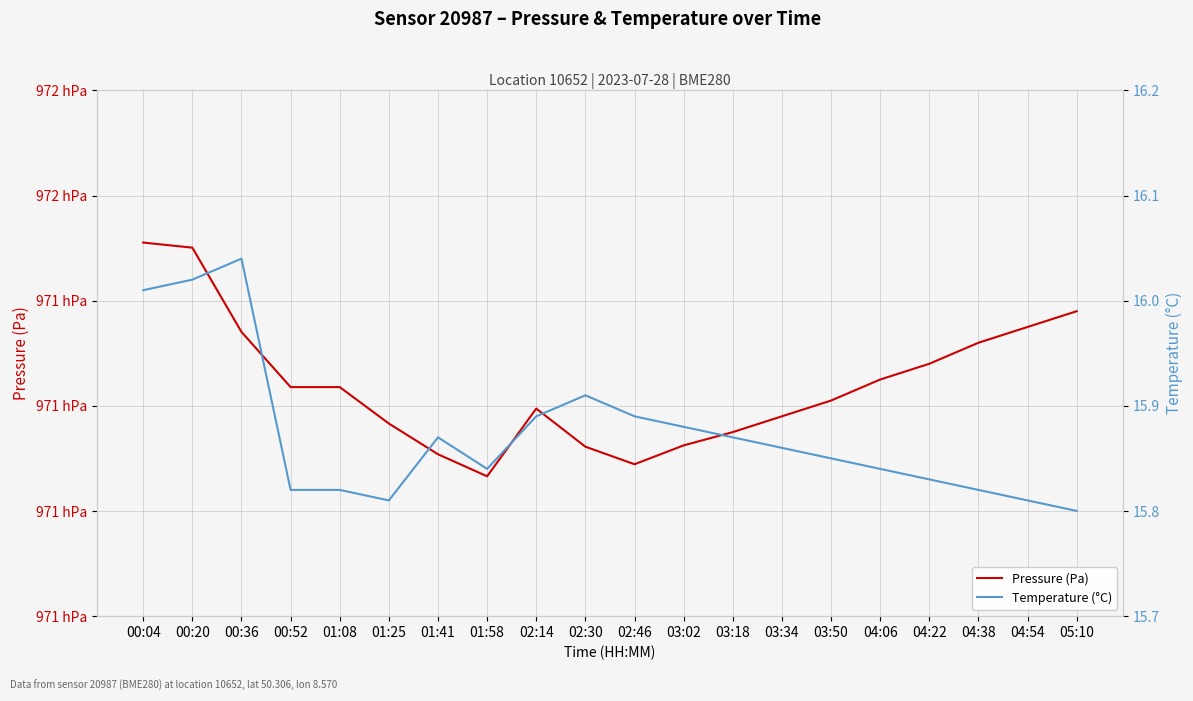

True or false: Temperature (°C) has a value of 23.1 at 00:36.

False